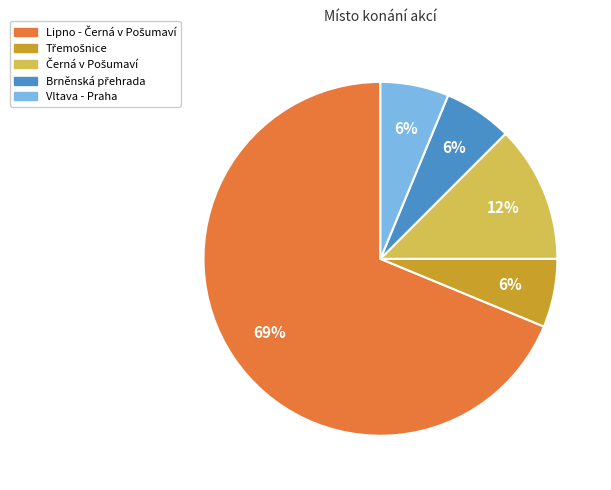

Does Vltava - Praha account for over 50% of the chart?

No